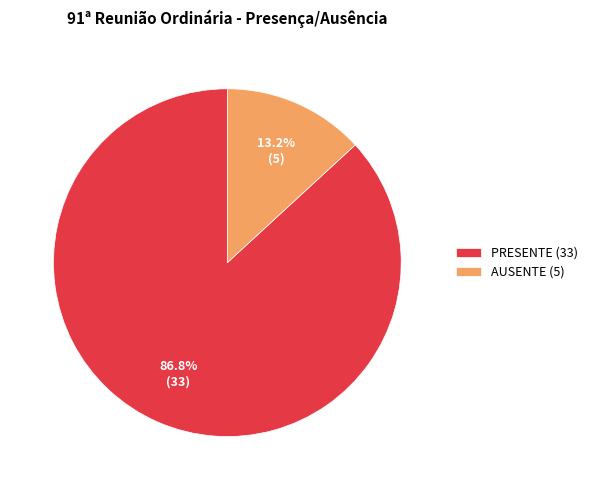

Rank the categories by value from highest to lowest.

PRESENTE (33), AUSENTE (5)